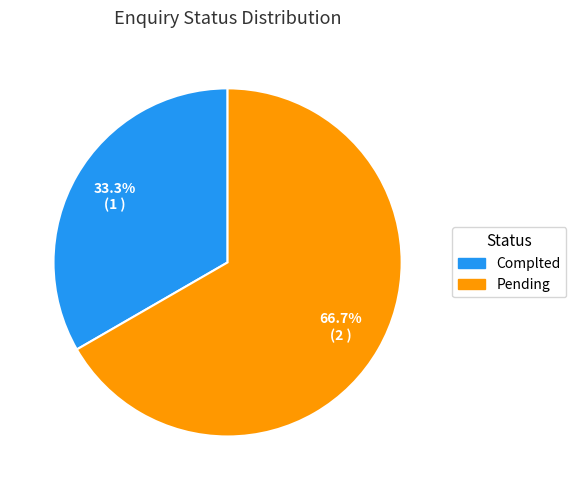

How many segments does this pie chart have?

2